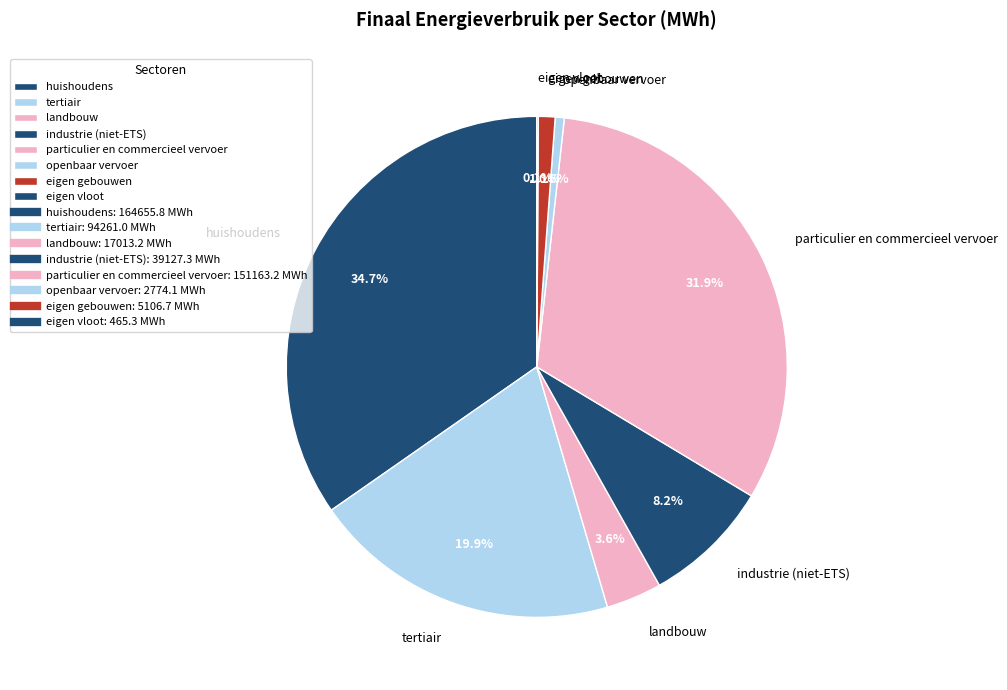

Which slice is the largest?

huishoudens